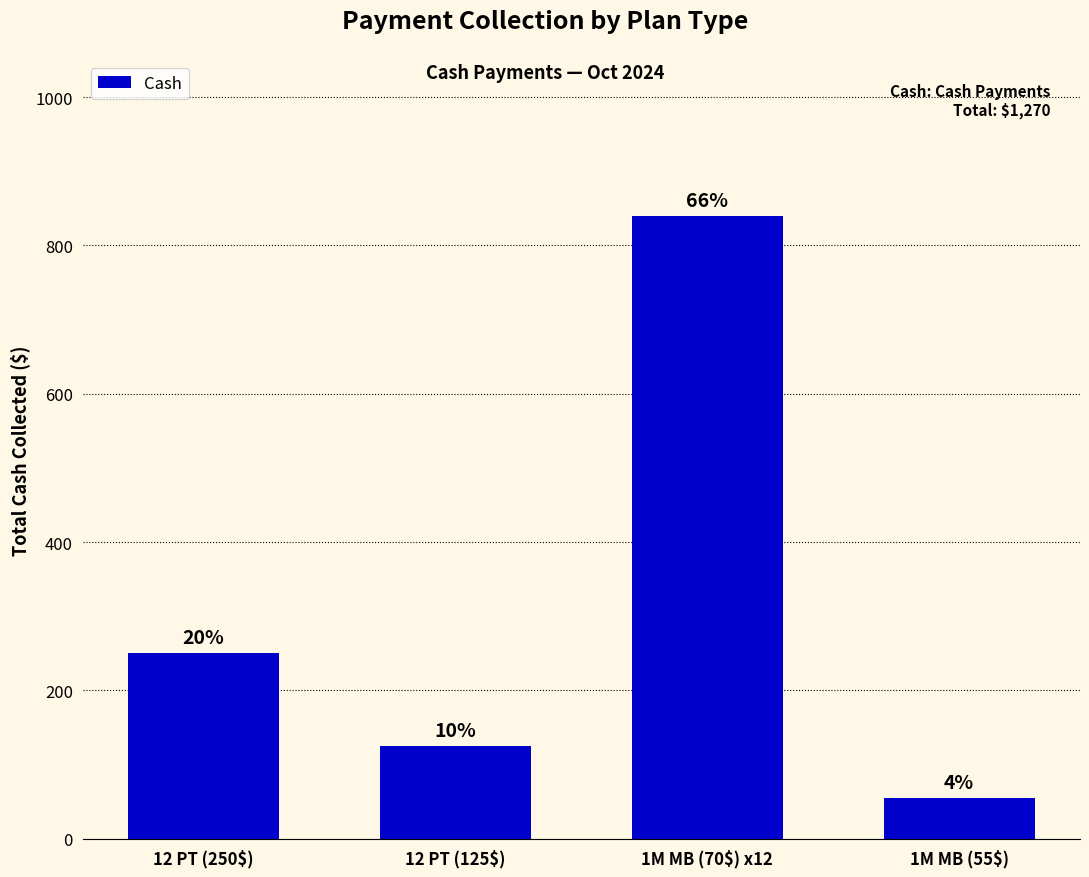

Reading left to right, extract all data points from this chart.

12 PT (250$)=250	12 PT (125$)=125	1M MB (70$) x12=840	1M MB (55$)=55